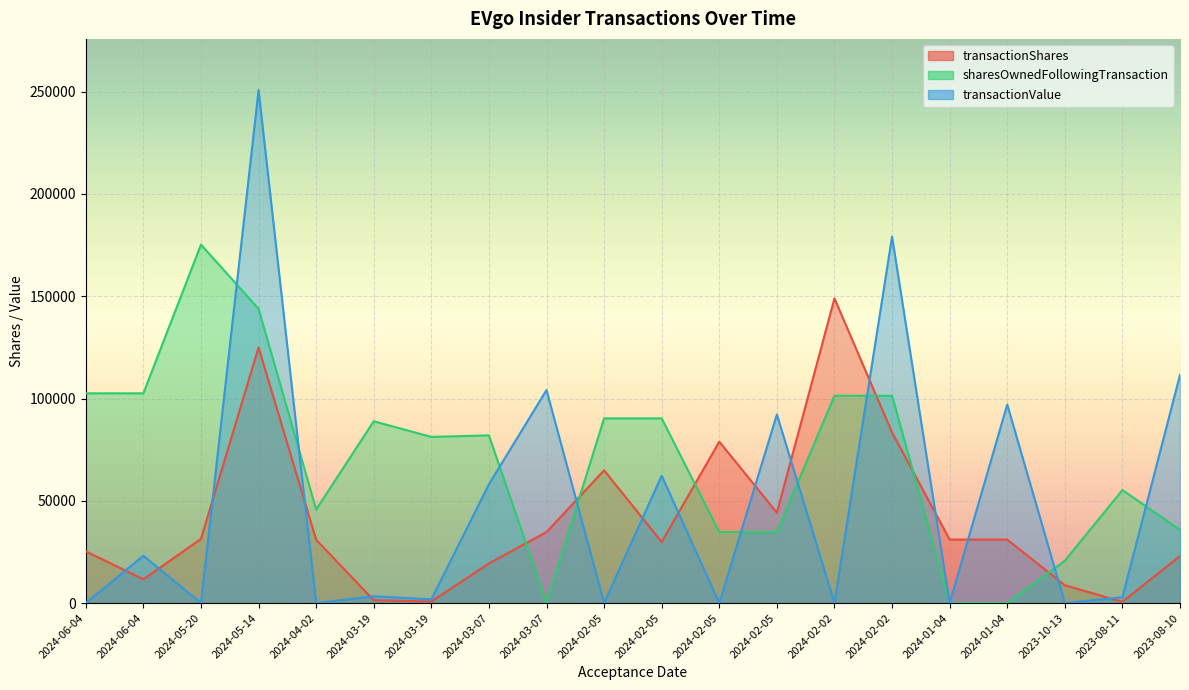

At which category does sharesOwnedFollowingTransaction reach its first local valley?

2024-04-02